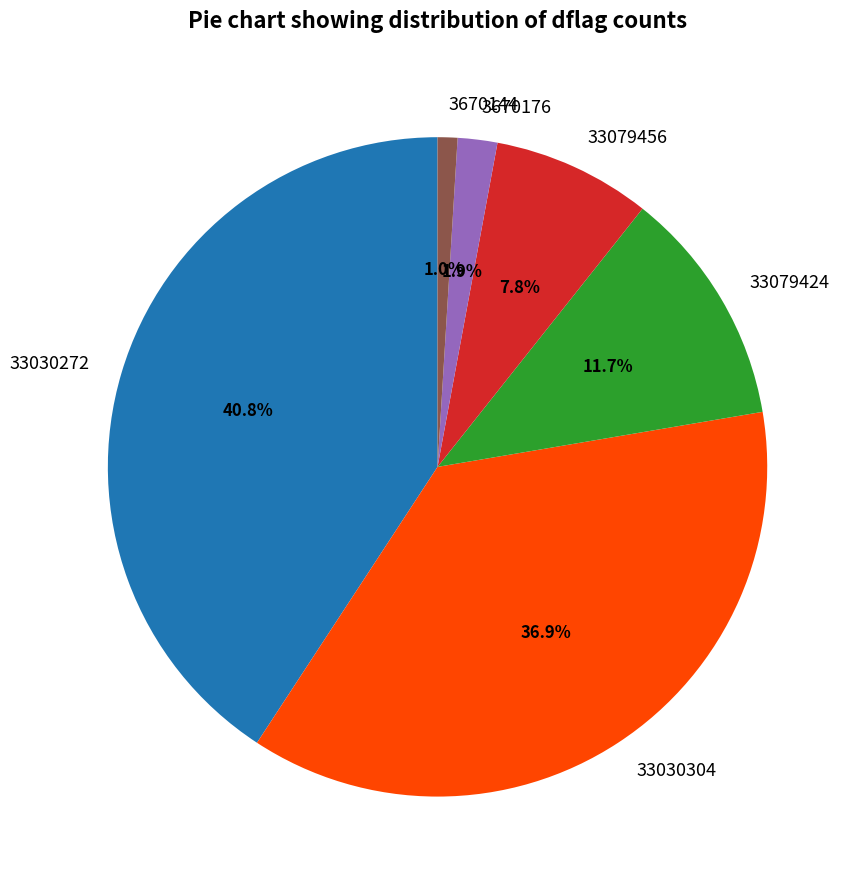

Which has a higher value, 3670144 or 33030272?

33030272